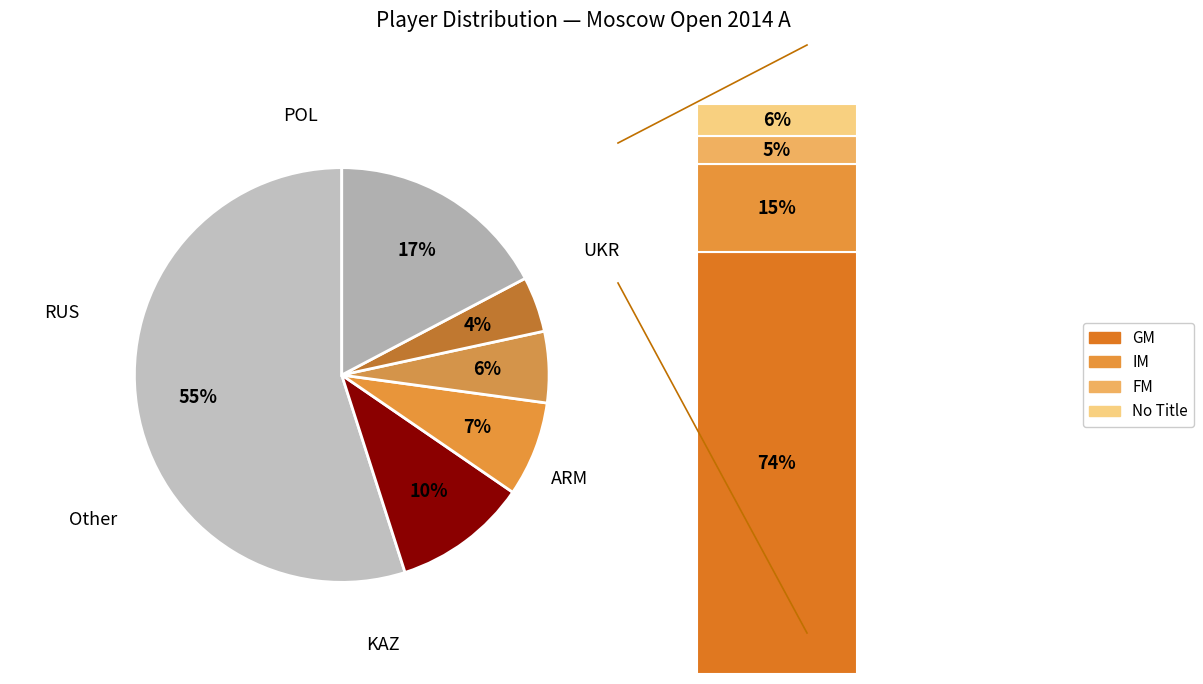

What is the change in value from POL to KAZ?

-10